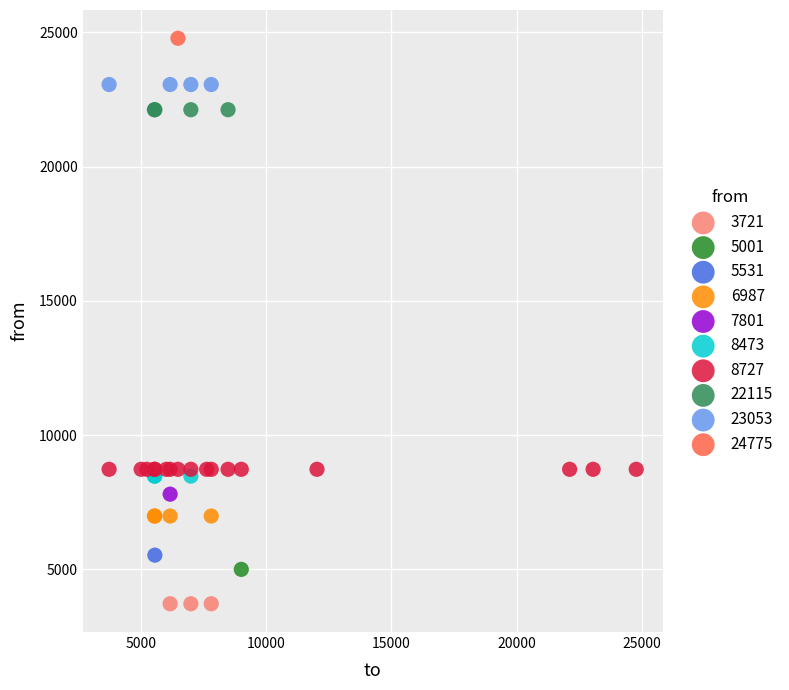

What are all the series names shown in the legend?

3721, 5001, 5531, 6987, 7801, 8473, 8727, 22115, 23053, 24775